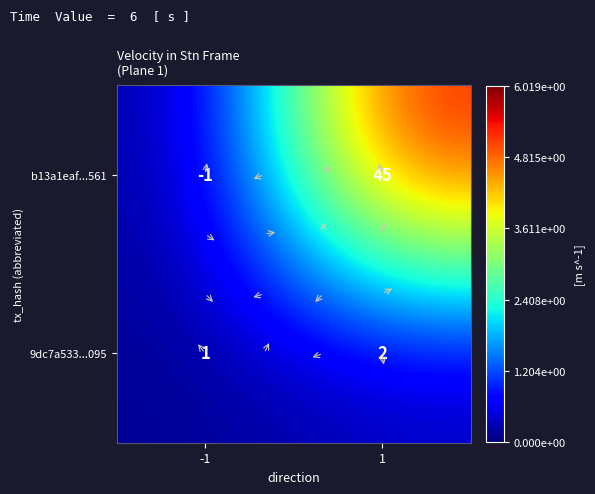

Between -1 and 1, which series saw the biggest shift?

b13a1eaf...561